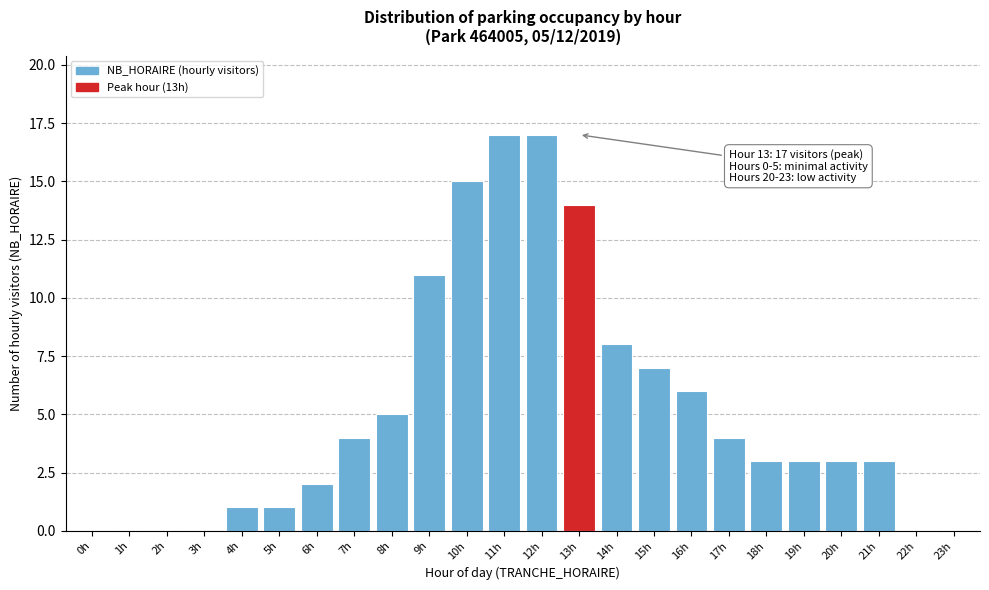

Reading right to left, transcribe all the data shown in this chart.

23h=0	22h=0	21h=3	20h=3	19h=3	18h=3	17h=4	16h=6	15h=7	14h=8	13h=14	12h=17	11h=17	10h=15	9h=11	8h=5	7h=4	6h=2	5h=1	4h=1	3h=0	2h=0	1h=0	0h=0